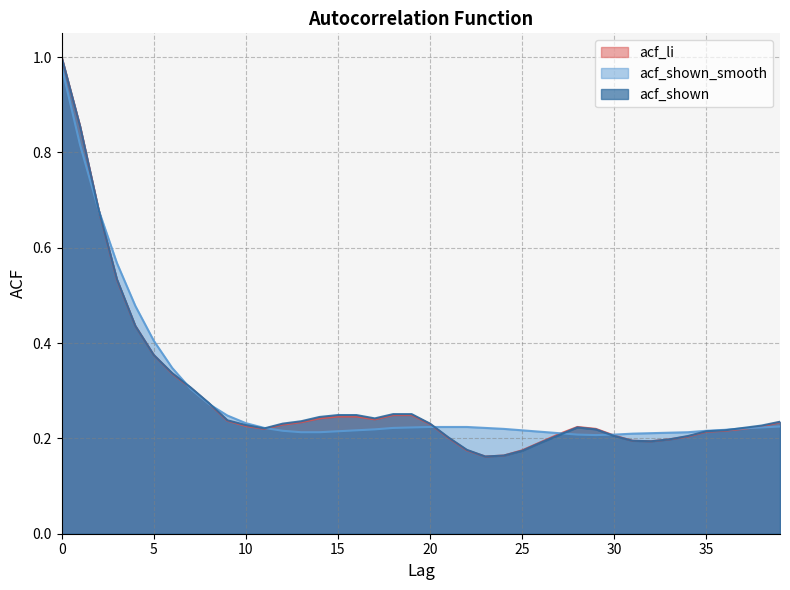

What is the value of the acf_li point at the 39th from the left?

0.2